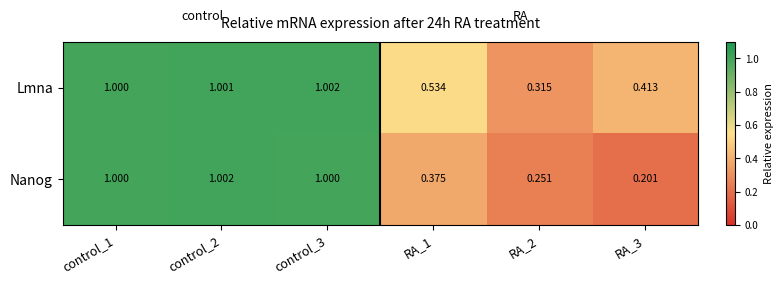

What is the maximum value shown in the chart?

1.0